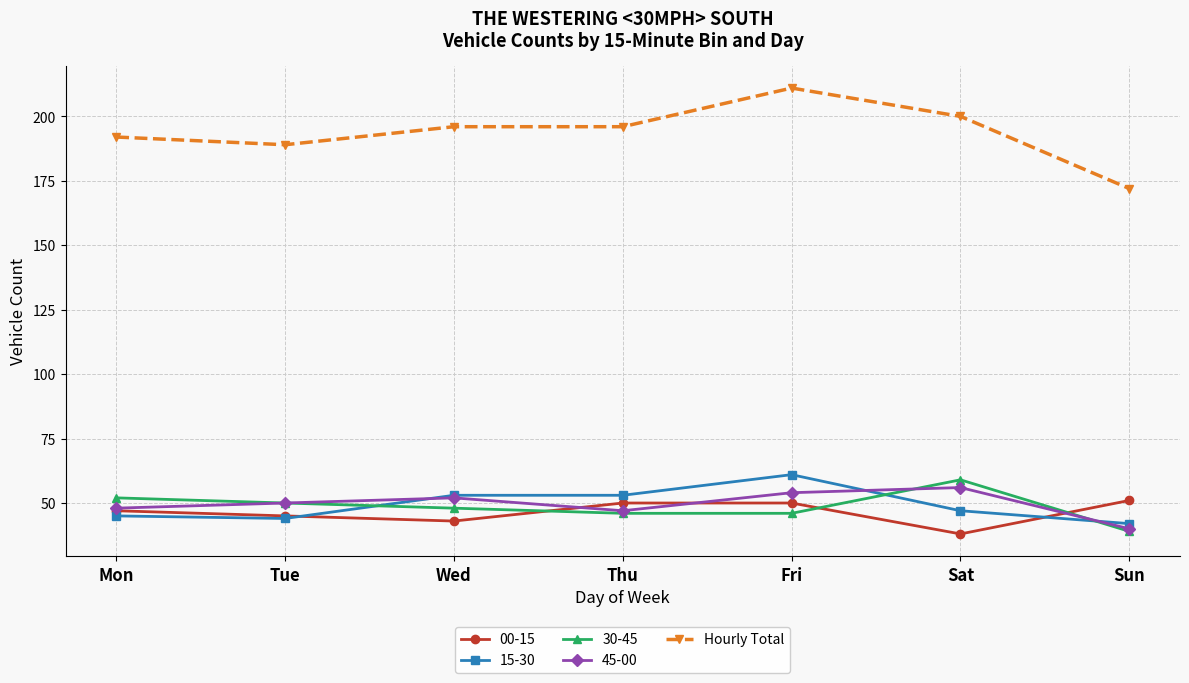

The value of 00-15 at Thu is 67. True or false?

False